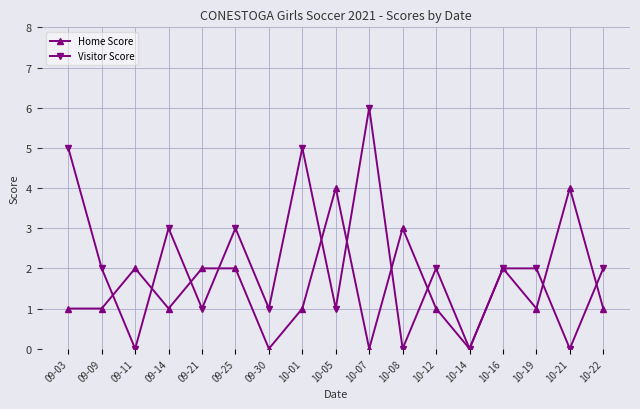

At which category does Visitor Score reach its first local valley?

09-11